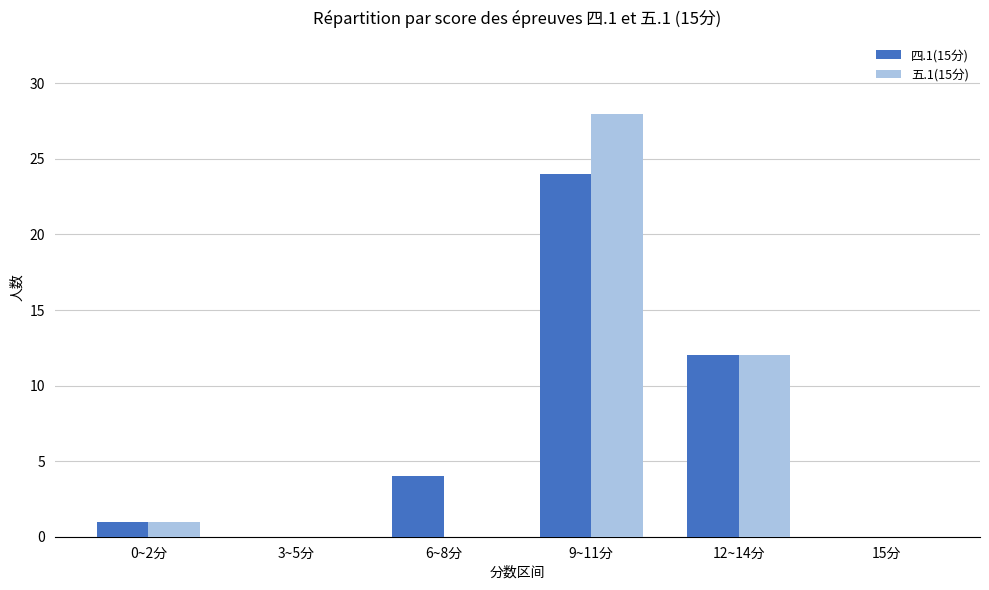

At which category is the sum across all series the highest?

9~11分